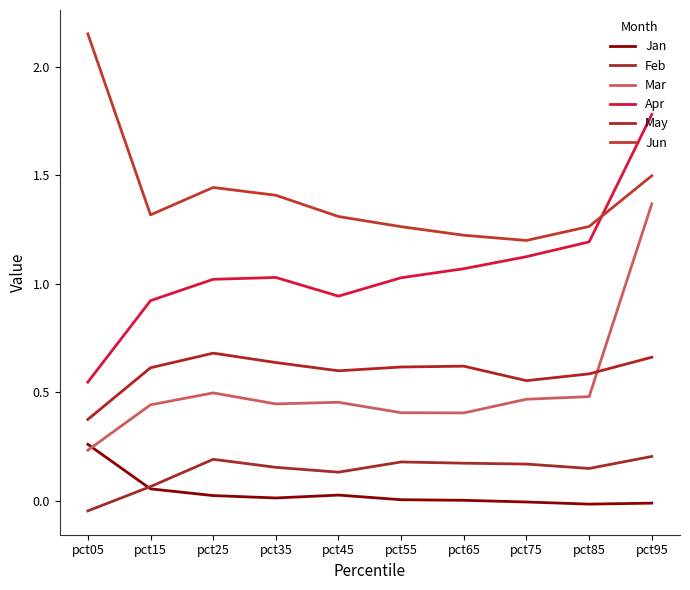

List the labels in order of Jun value, smallest first.

pct75, pct65, pct55, pct85, pct45, pct15, pct35, pct25, pct95, pct05